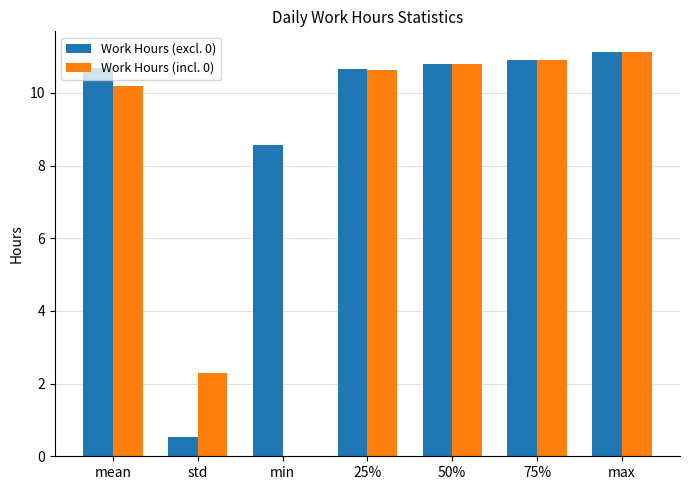

Does the chart contain stacked bars?

No